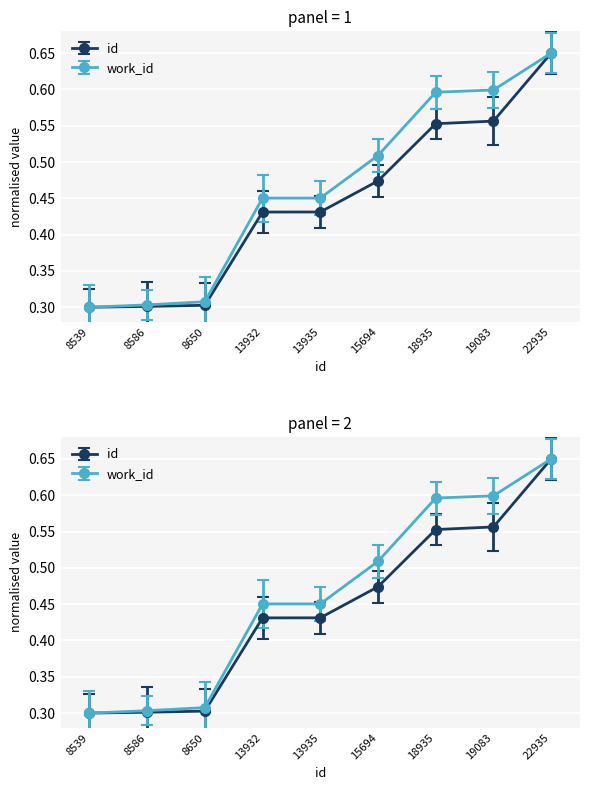

Is it true that id equals 0.2 at 8650?

False